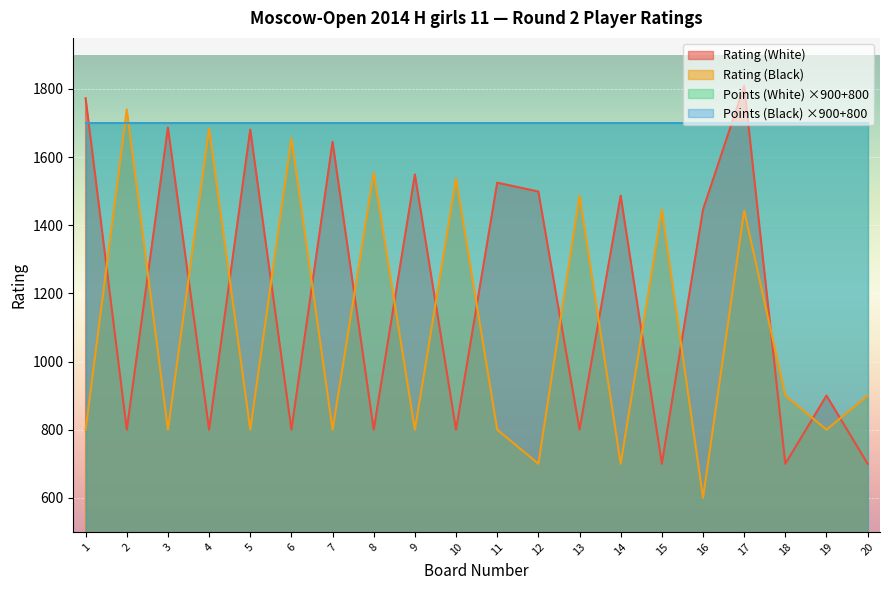

How many intersections are there between Rating (White) and Rating (Black)?

17